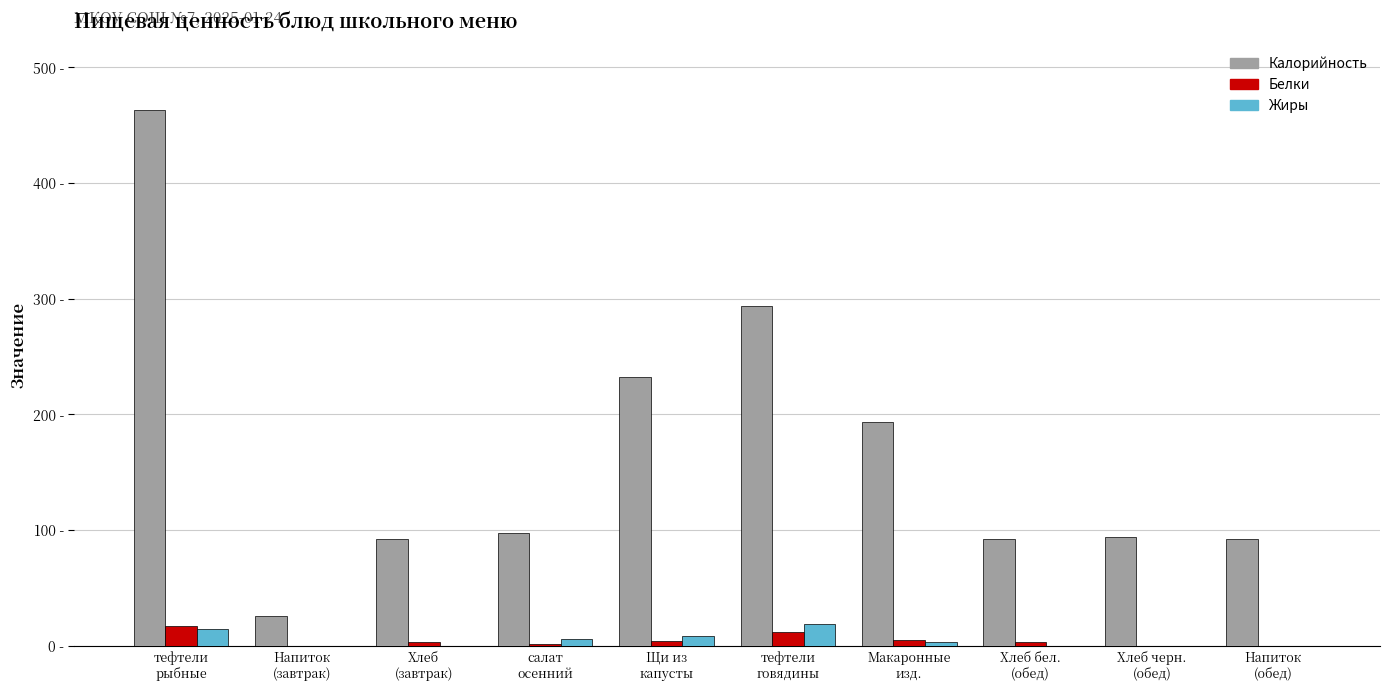

Which series has the largest range (max minus min)?

Калорийность